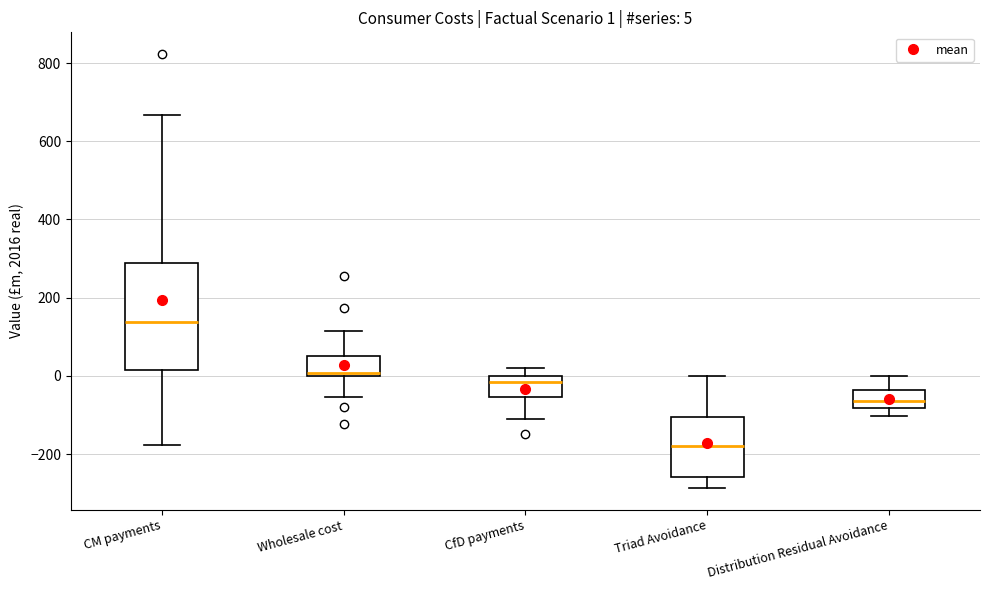

Which box has the lowest median line?

Triad Avoidance